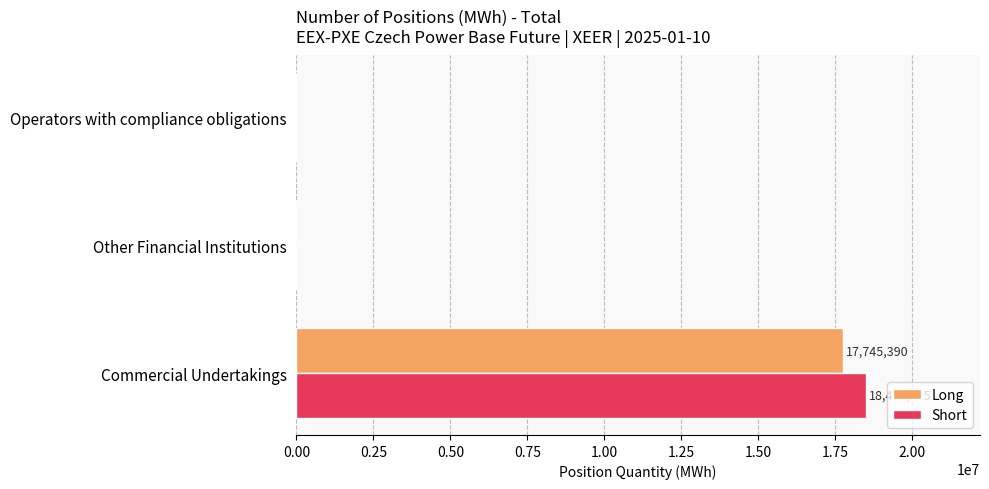

Which series has the widest spread of values?

Short